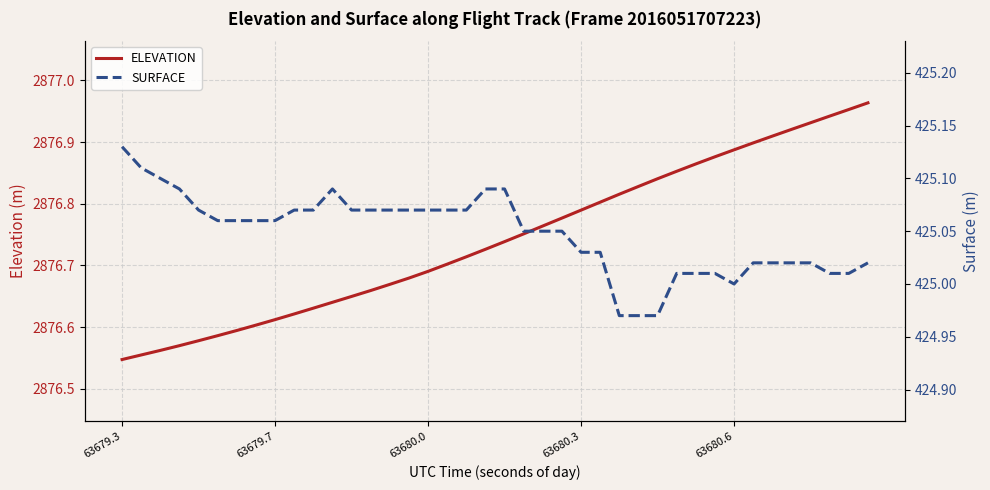

Which series has the widest spread of values?

ELEVATION